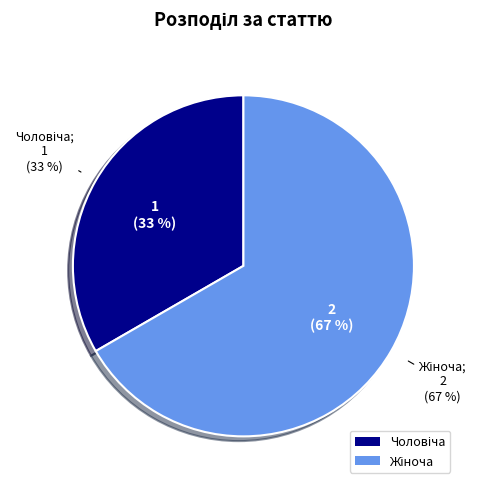

To the nearest percent, what is the difference between the largest and smallest slice percentages?

33%